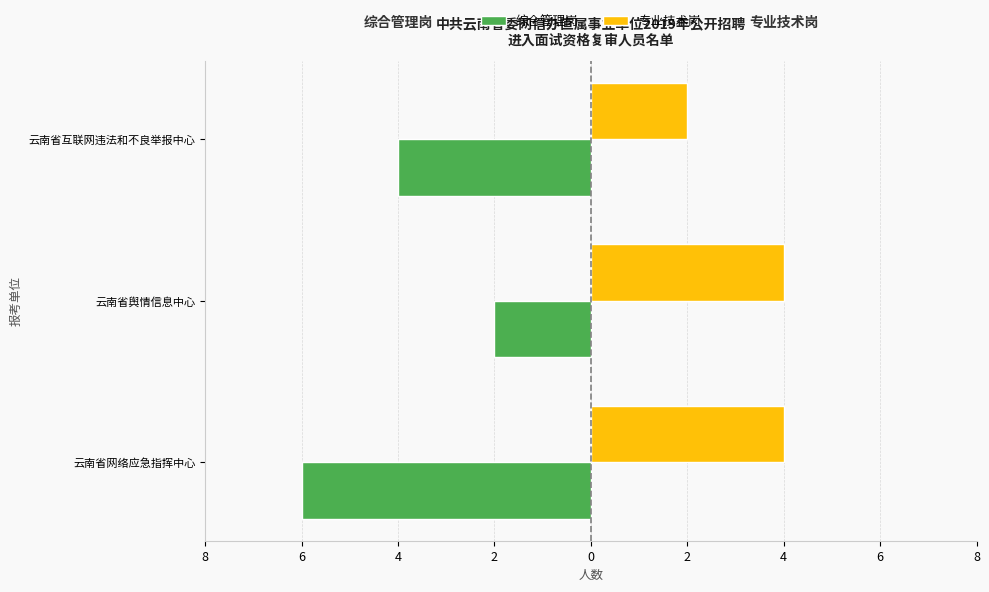

What are all the series names shown in the legend?

综合管理岗, 专业技术岗